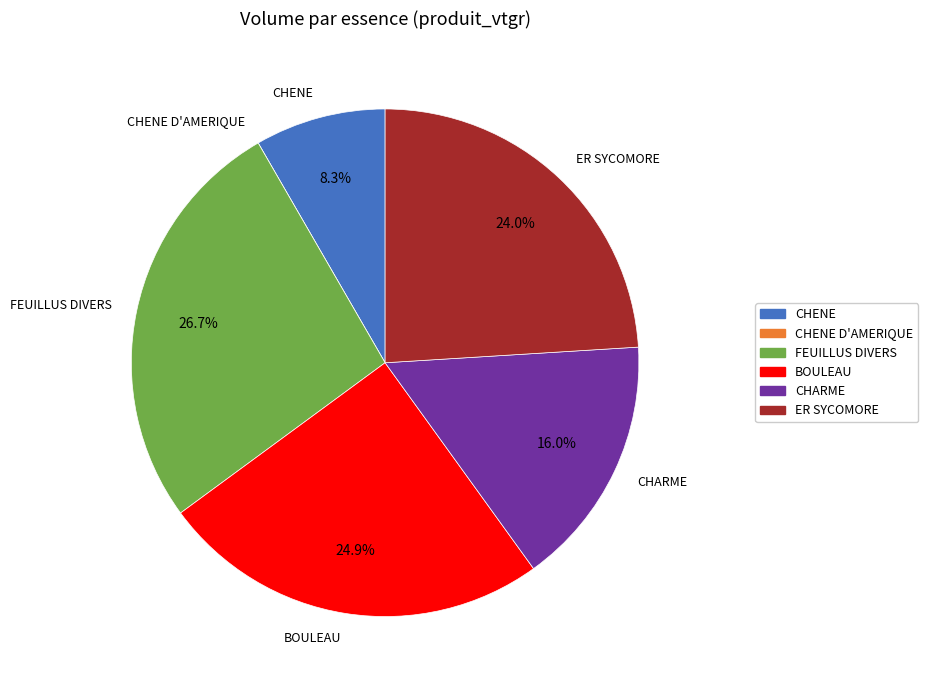

What portion of the pie excludes ER SYCOMORE?

76.0%